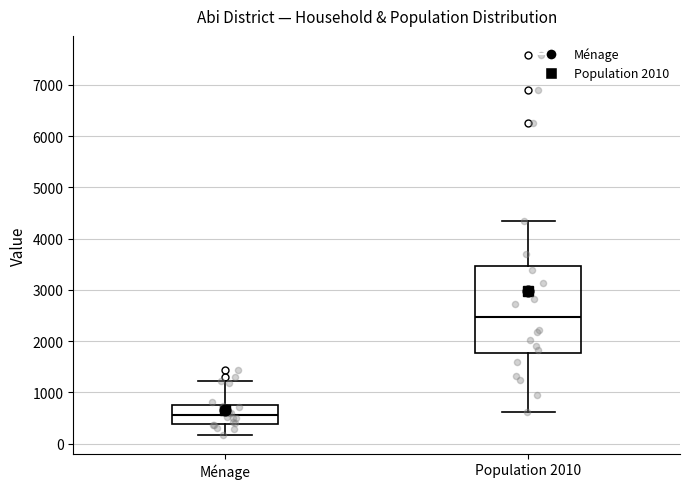

Where does the lower whisker of the box for Ménage end on the y-axis? The values are not printed on the chart, so give them approximately, as read against the axis.

200